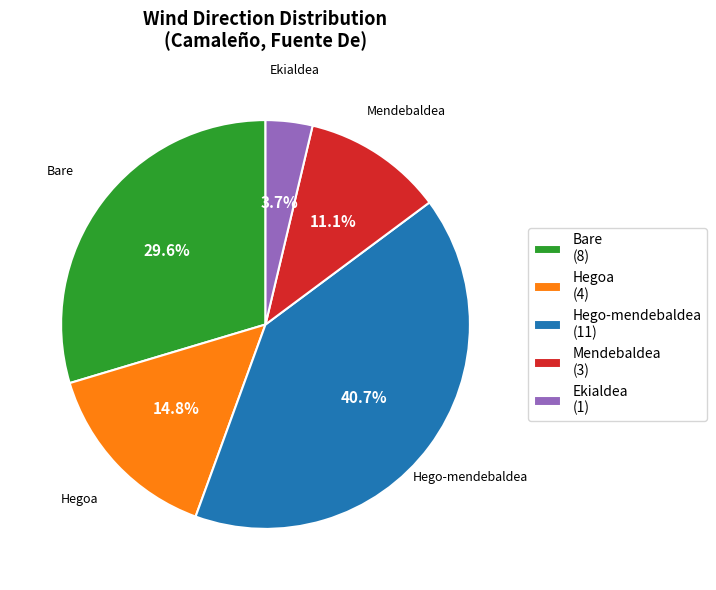

Rank the categories by value from lowest to highest.

Ekialdea, Mendebaldea, Hegoa, Bare, Hego-mendebaldea